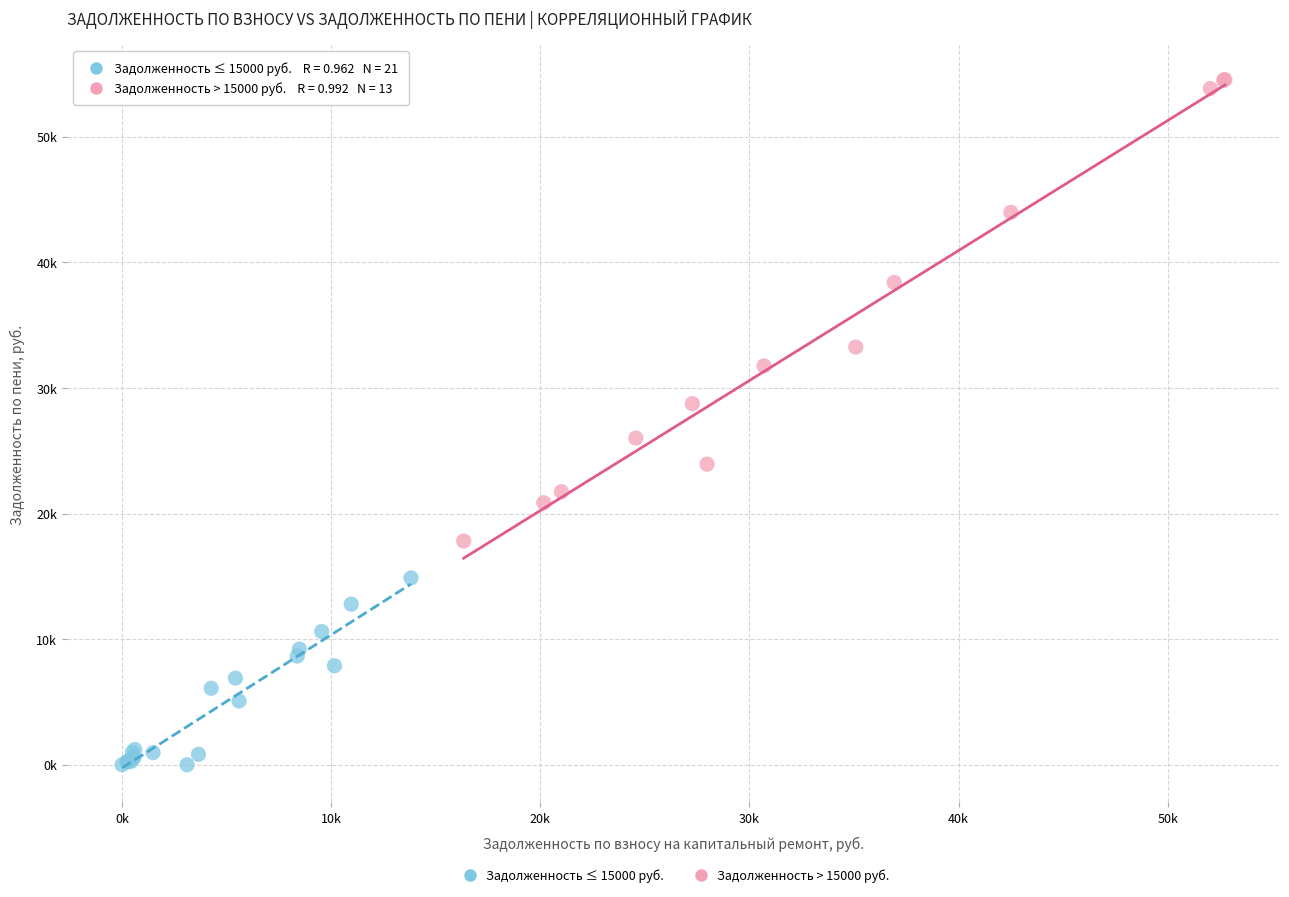

Which series reaches the minimum Y coordinate?

Задолженность ≤ 15000 руб.